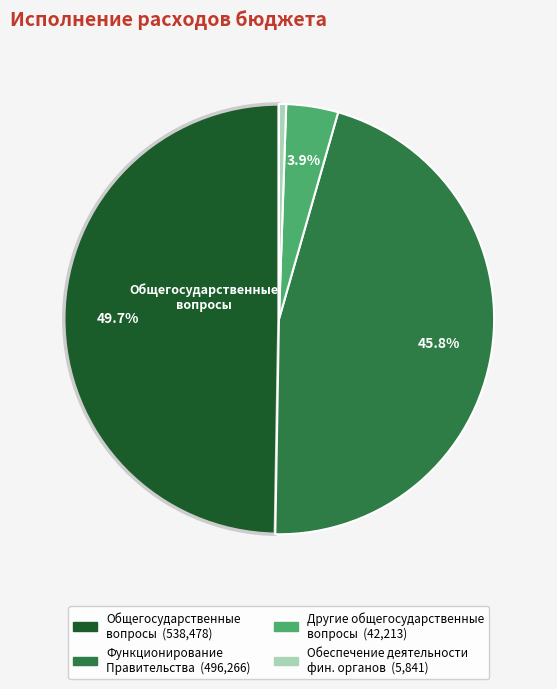

Does any single category account for the majority?

No